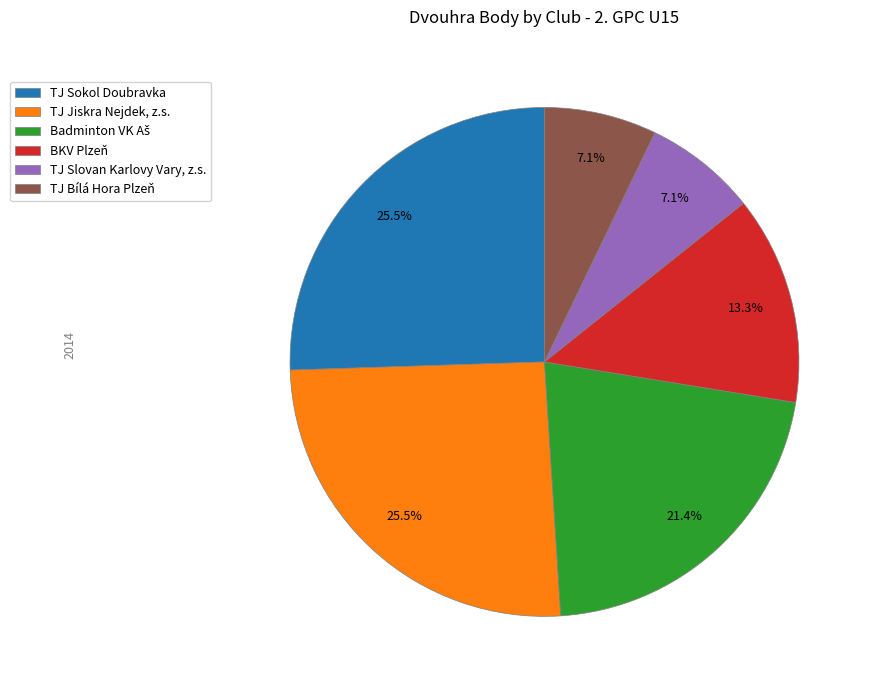

Does TJ Slovan Karlovy Vary, z.s. account for over 50% of the chart?

No